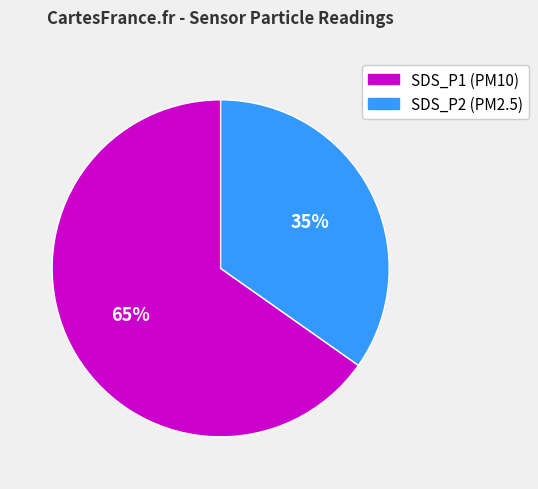

The SDS_P1 slice represents 72% of the pie. True or false?

False